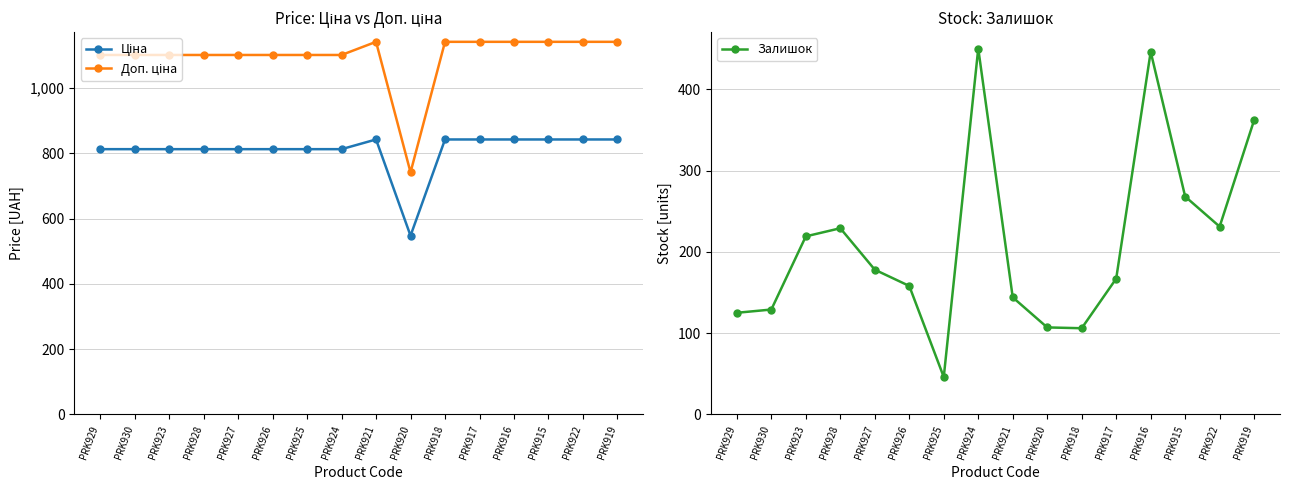

How many interior local valleys does the Доп. ціна series have?

1